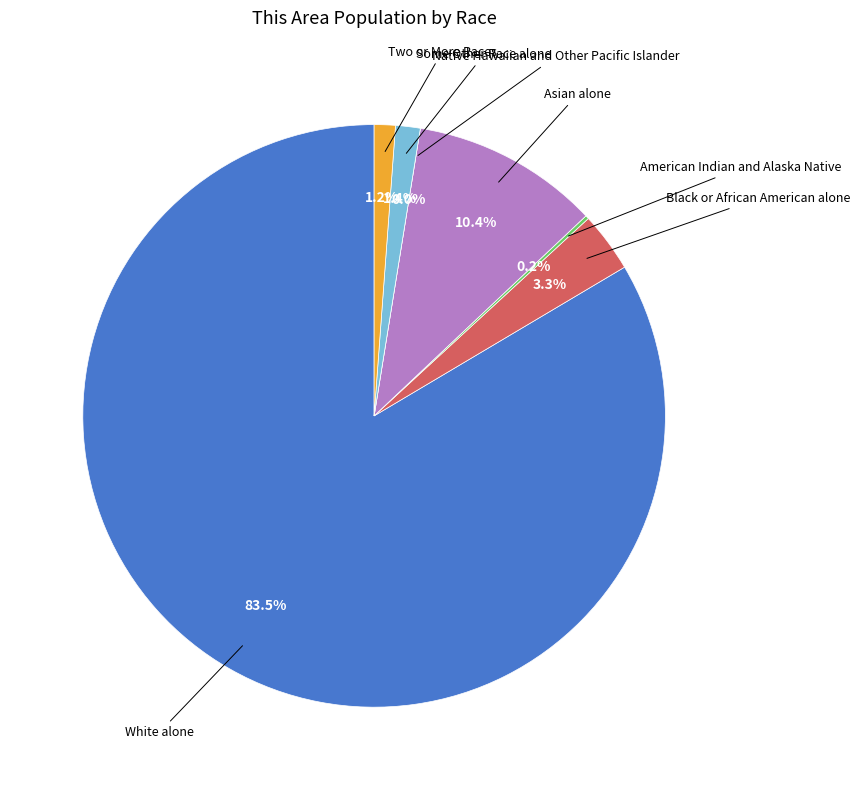

Does any single category account for the majority?

Yes